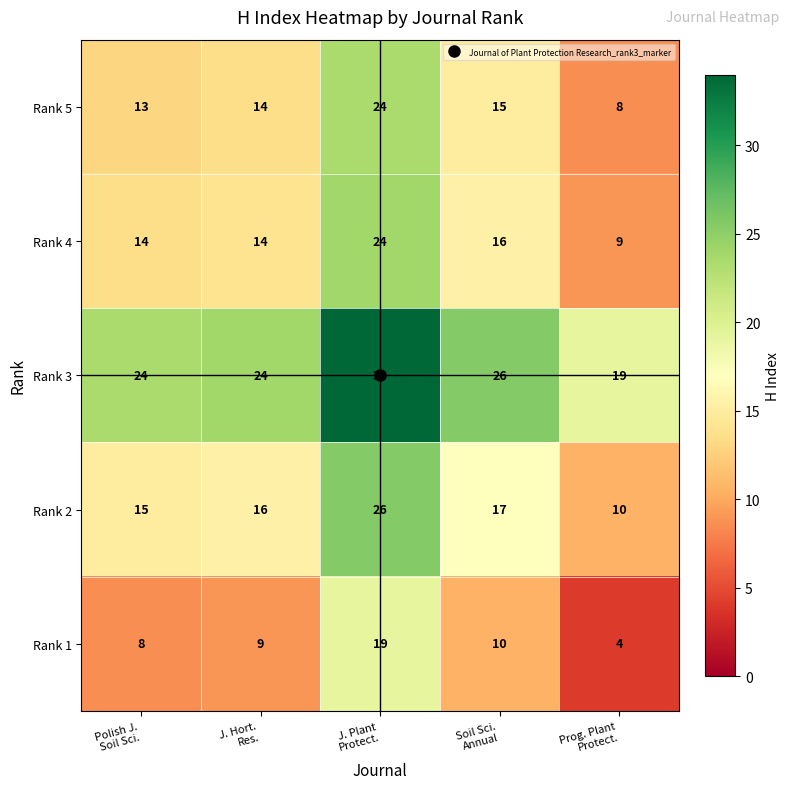

At how many categories does at least one series exceed 4?

5